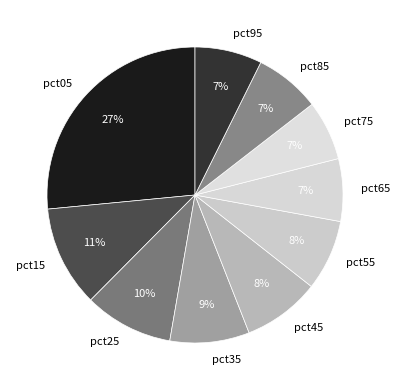

Which has a higher value, pct55 or pct75?

pct55